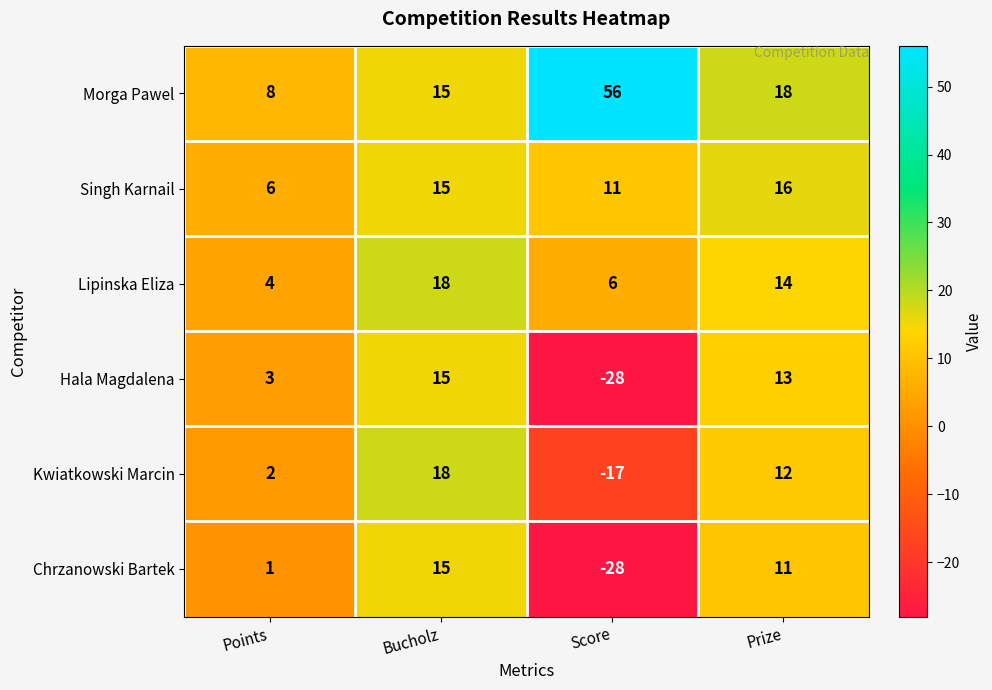

At which category is the sum across all series the highest?

Bucholz